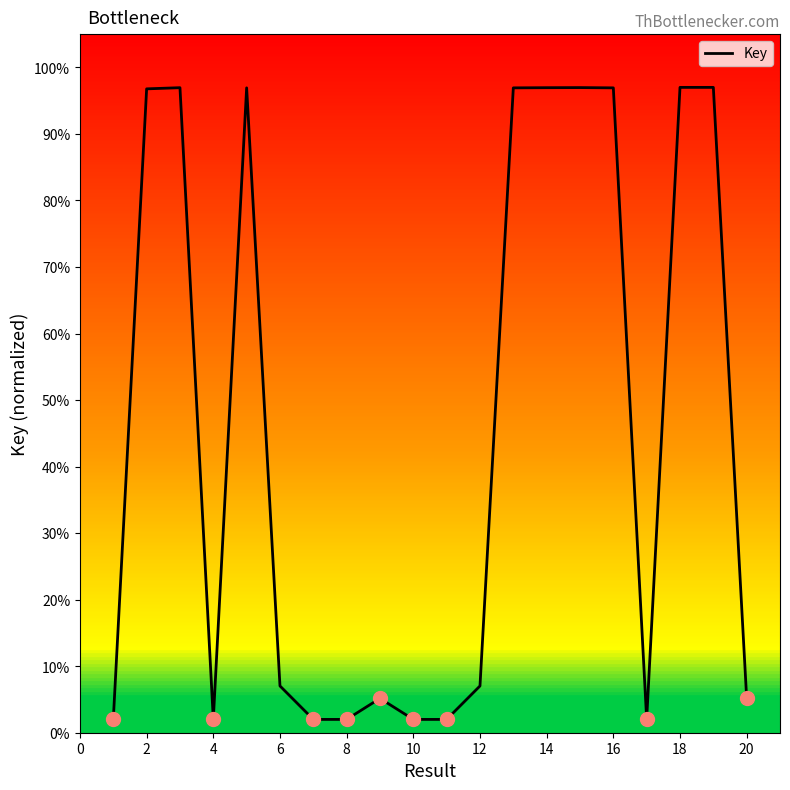

What is the difference between the maximum and minimum values?

95.0